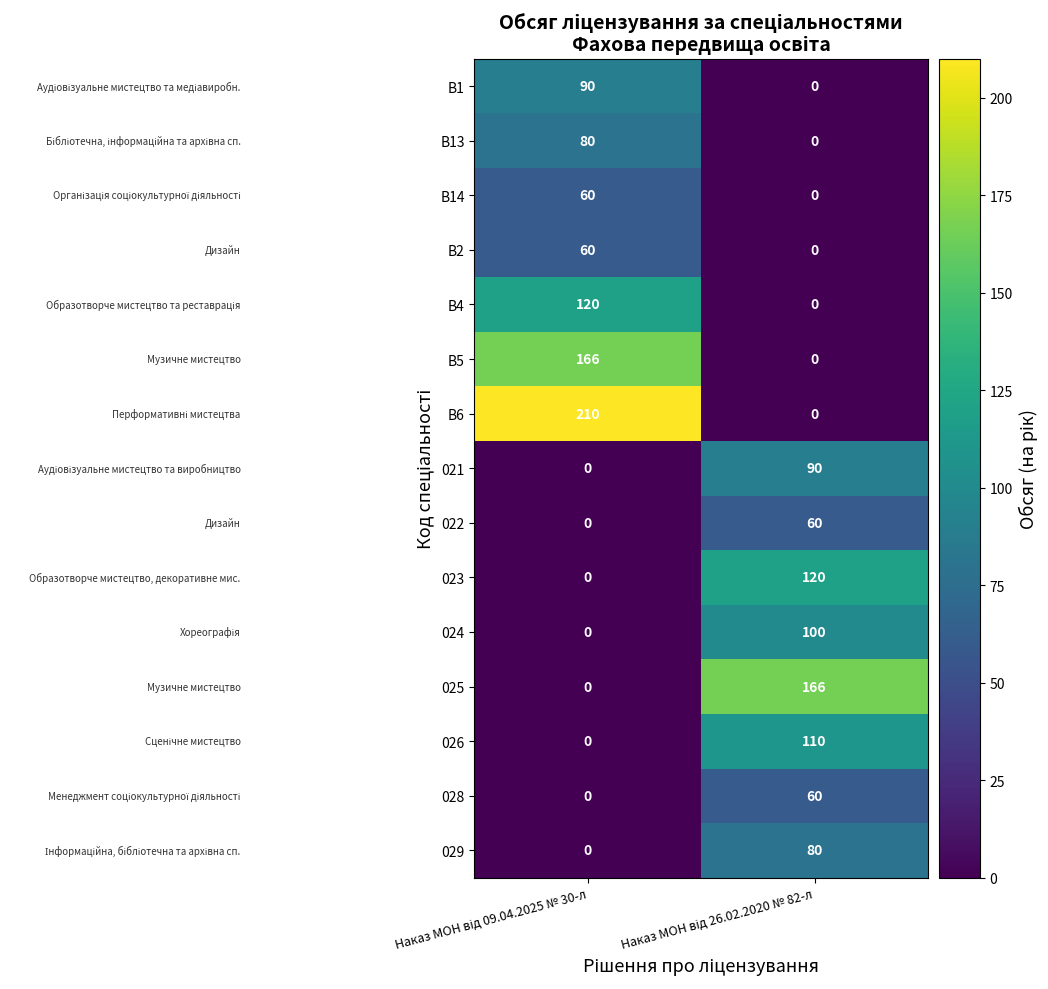

How many values in 028 are above zero?

1